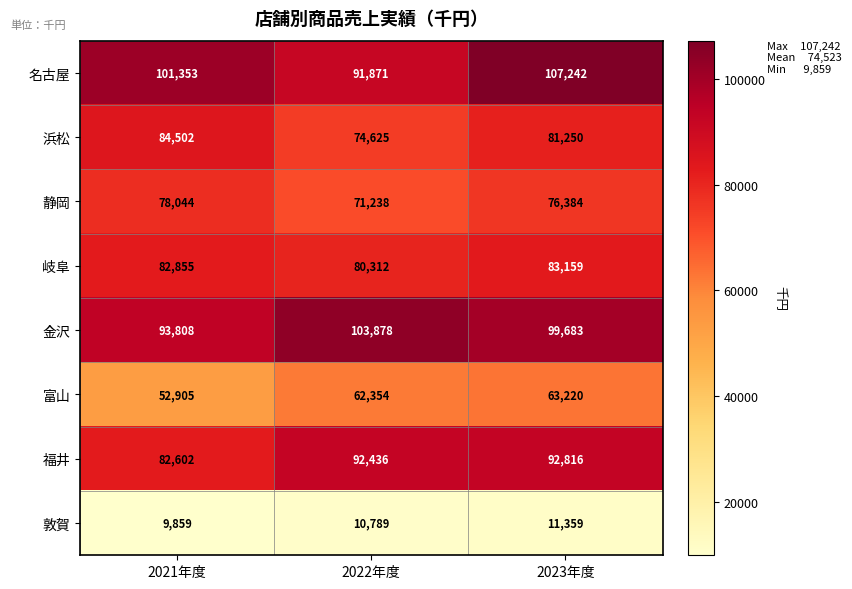

Which series has the largest range (max minus min)?

名古屋